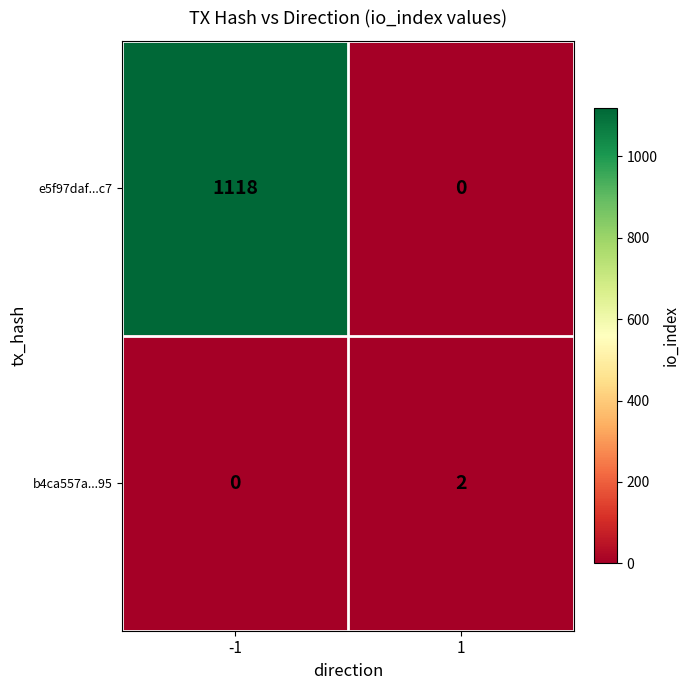

Rank the series by their average value, from highest to lowest.

e5f97daf...c7, b4ca557a...95